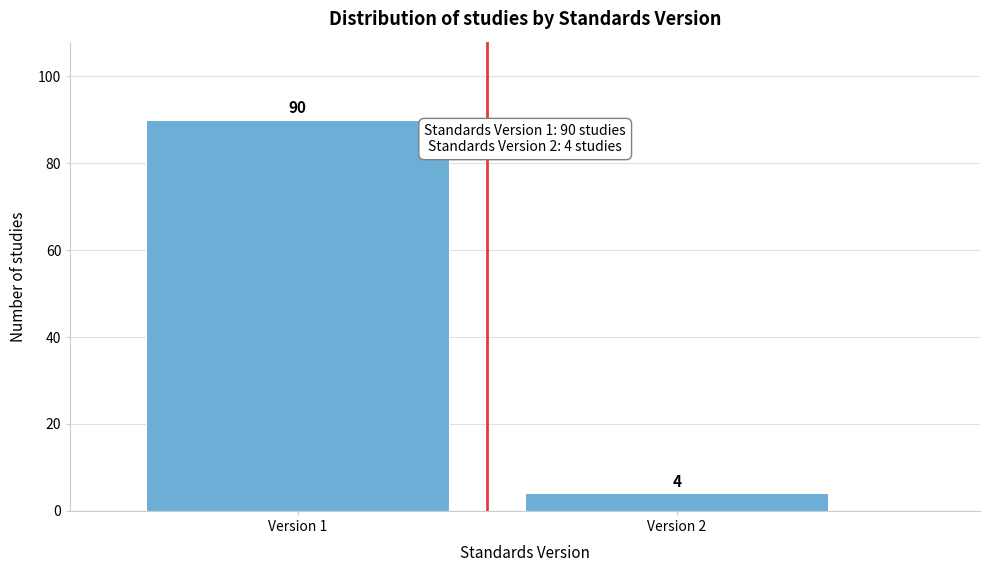

Reading right to left, transcribe all the data shown in this chart.

4	90